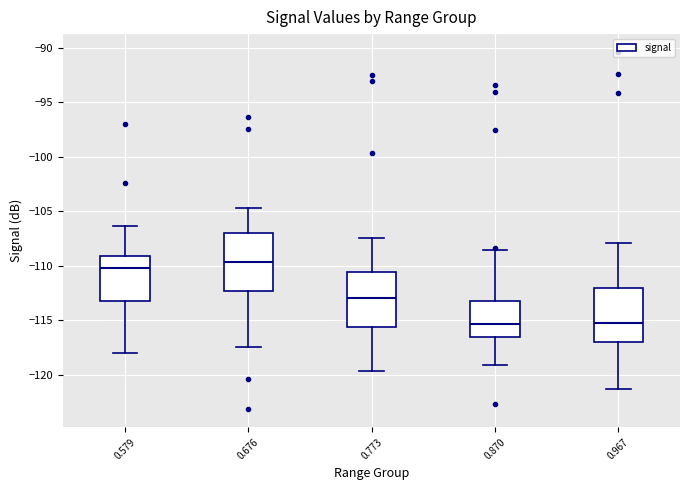

Reading left to right, transcribe this box plot: for each box, give where its median line is, the range the box spans, and where its two whiskers end, as read against the y-axis. The values are not printed on the chart, so give them approximately, as read against the axis.

0.579: median -110.0, box -113.5 to -109.0, whiskers -118.0 to -106.5
0.676: median -109.5, box -112.5 to -107.0, whiskers -117.5 to -104.5
0.773: median -113.0, box -115.5 to -110.5, whiskers -119.5 to -107.5
0.870: median -115.5, box -116.5 to -113.5, whiskers -119.0 to -108.5
0.967: median -115.5, box -117.0 to -112.0, whiskers -121.5 to -108.0